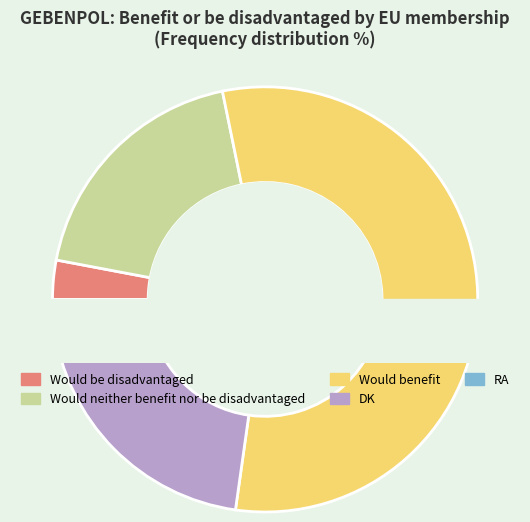

What percentage is NOT represented by Would neither benefit nor be disadvantaged?

81.2%